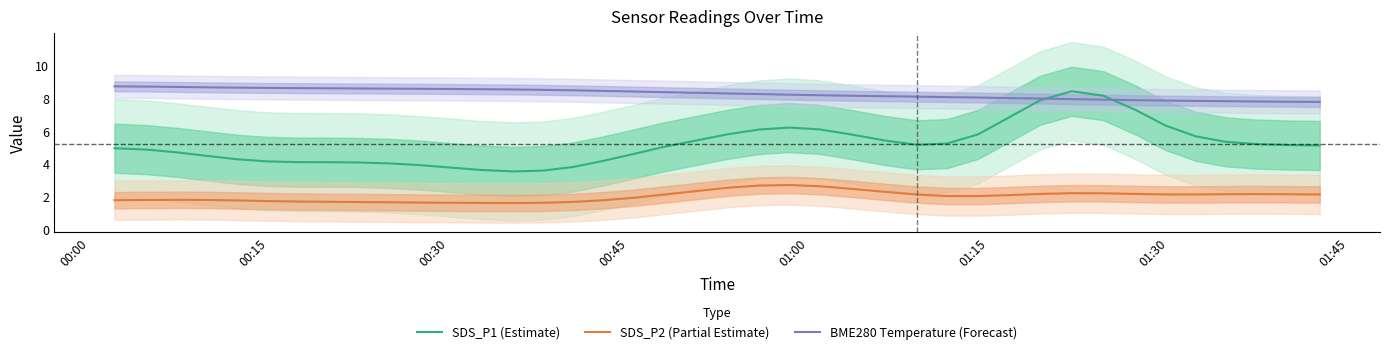

How many distinct data groups are displayed?

3